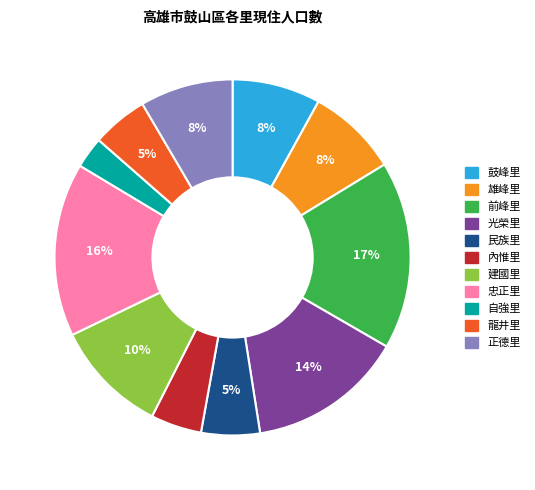

Do 自強里 and 正德里 together represent more than half of the pie?

No